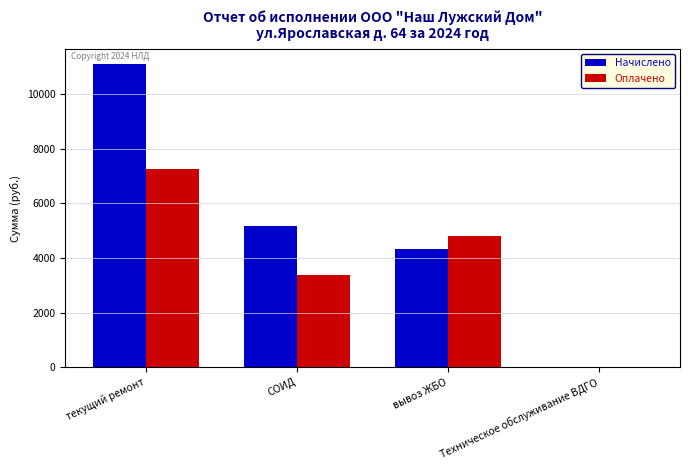

The value of Оплачено at вывоз ЖБО is 4789. True or false?

True